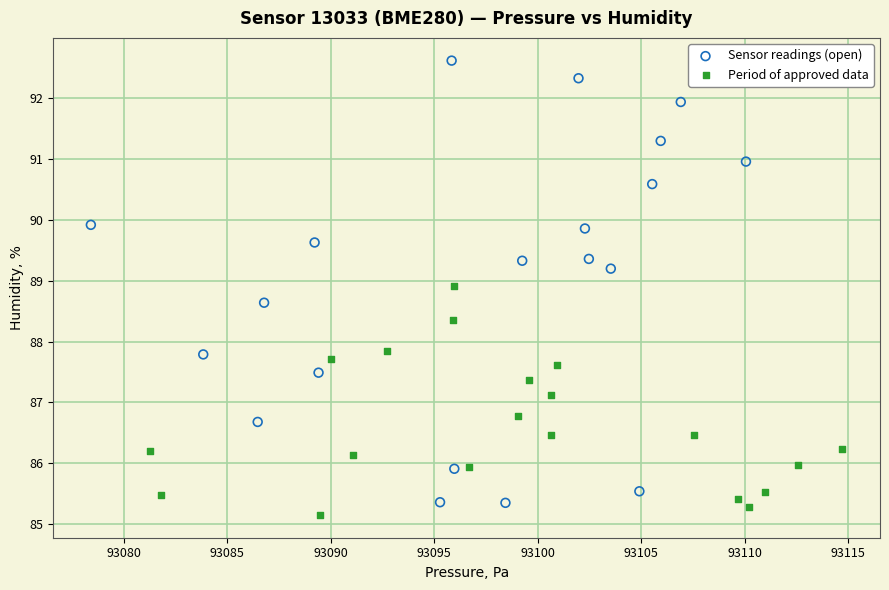

Which series has the largest Y range (max minus min)?

Sensor readings (open)